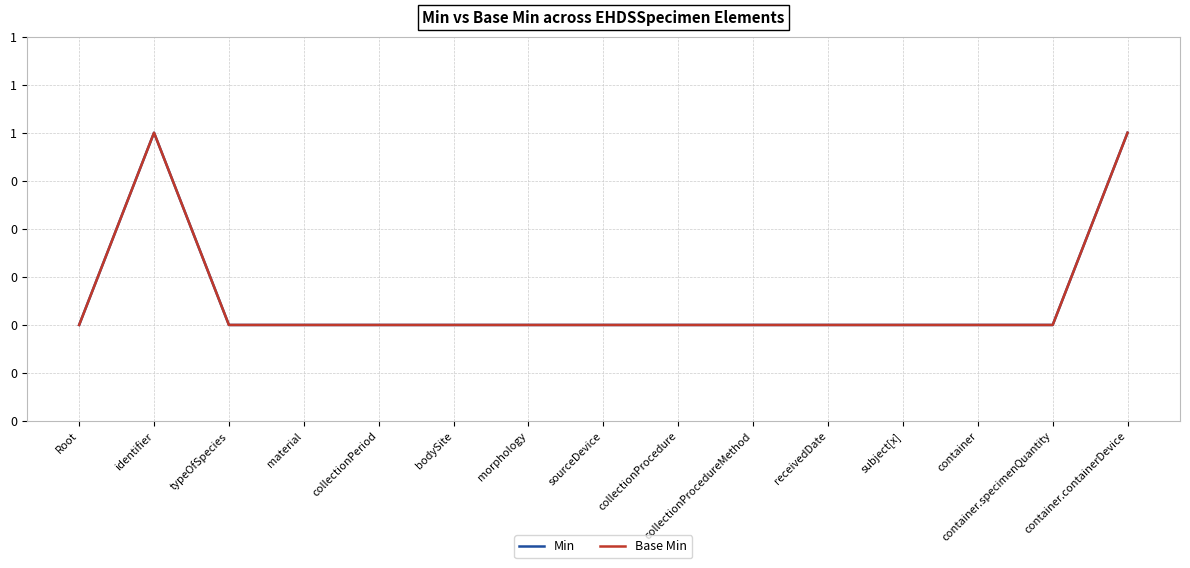

At which label is Base Min closest to 0?

Root